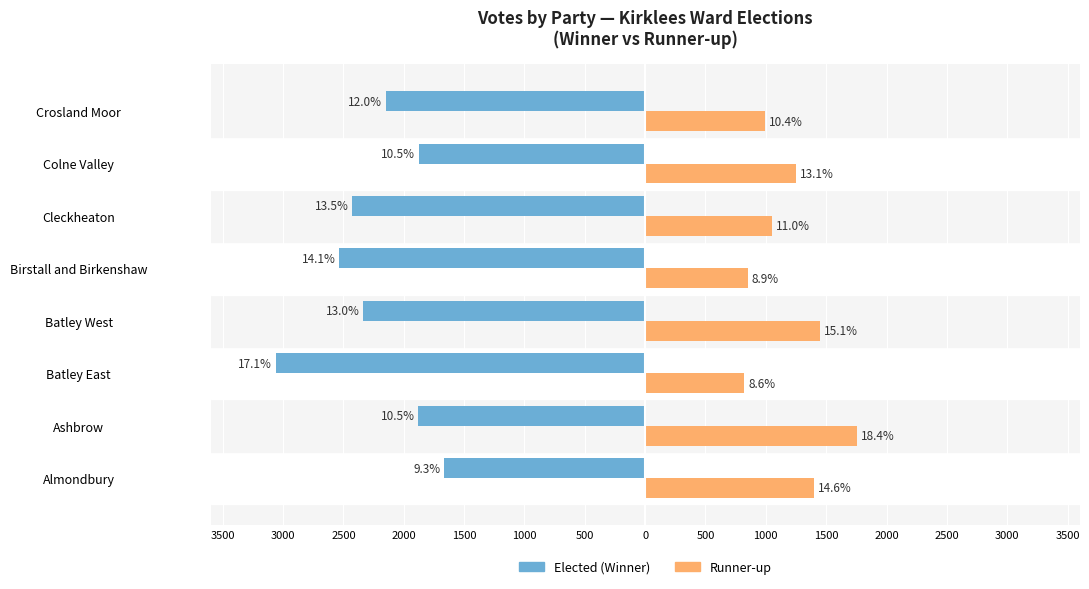

What are all the series names shown in the legend?

Elected (Winner), Runner-up